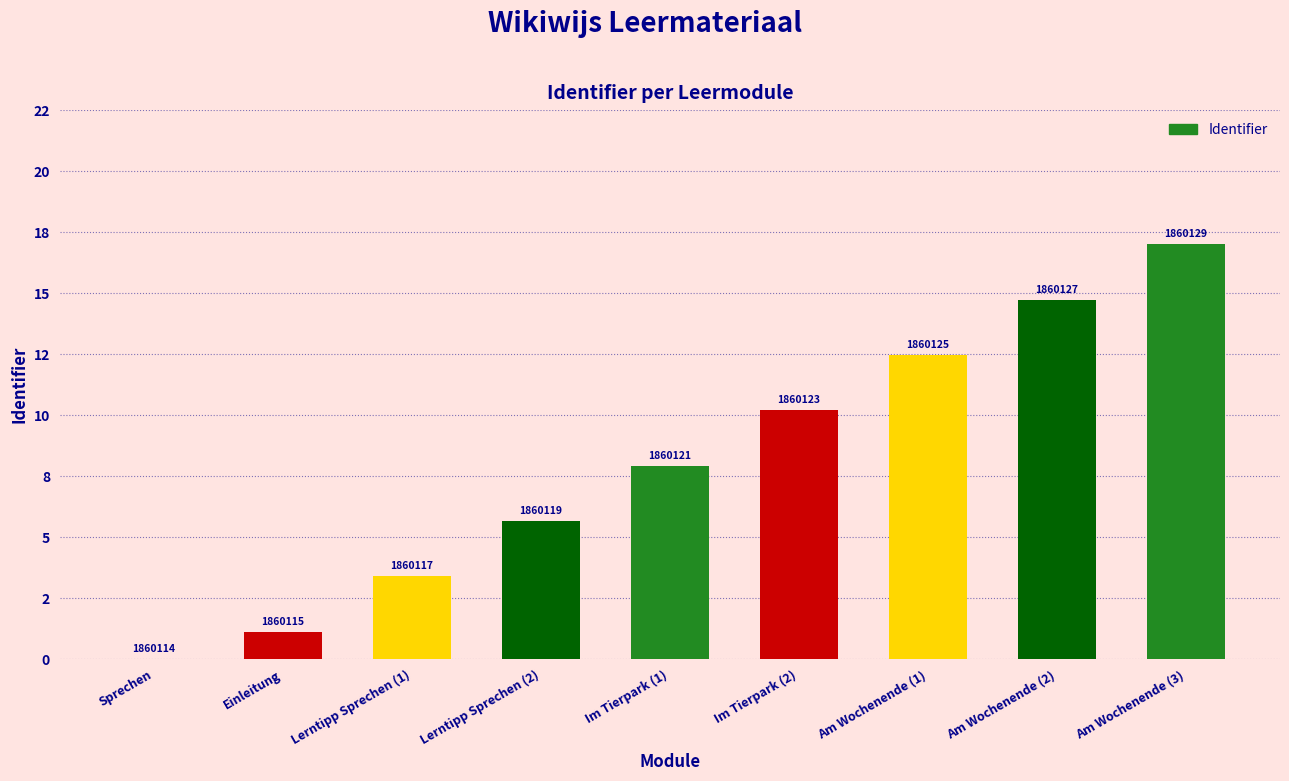

What is the value of the 6th bar from the left?

10.2